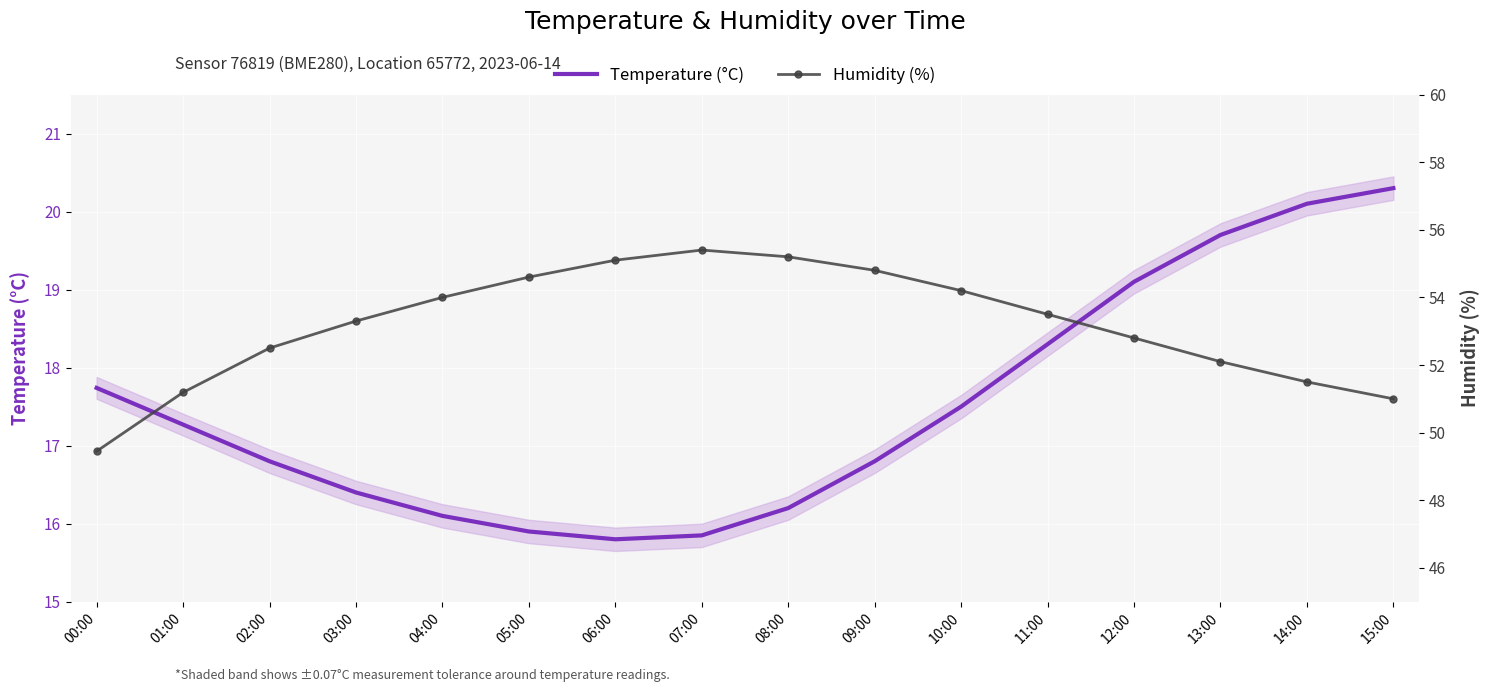

Between 08:00 and 15:00, which series saw the biggest shift?

Humidity (%)